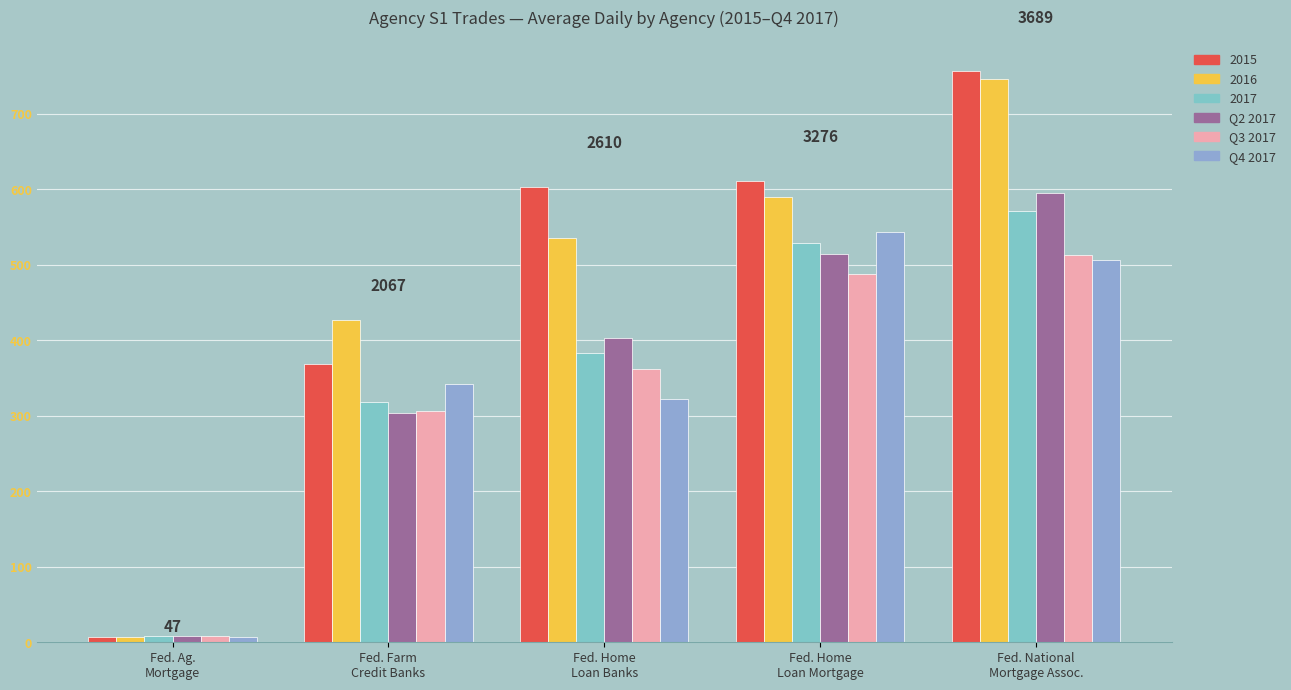

Is the value of Q2 2017 at Fed. Home
Loan Banks greater than the value of Q4 2017 at Fed. Ag.
Mortgage?

Yes